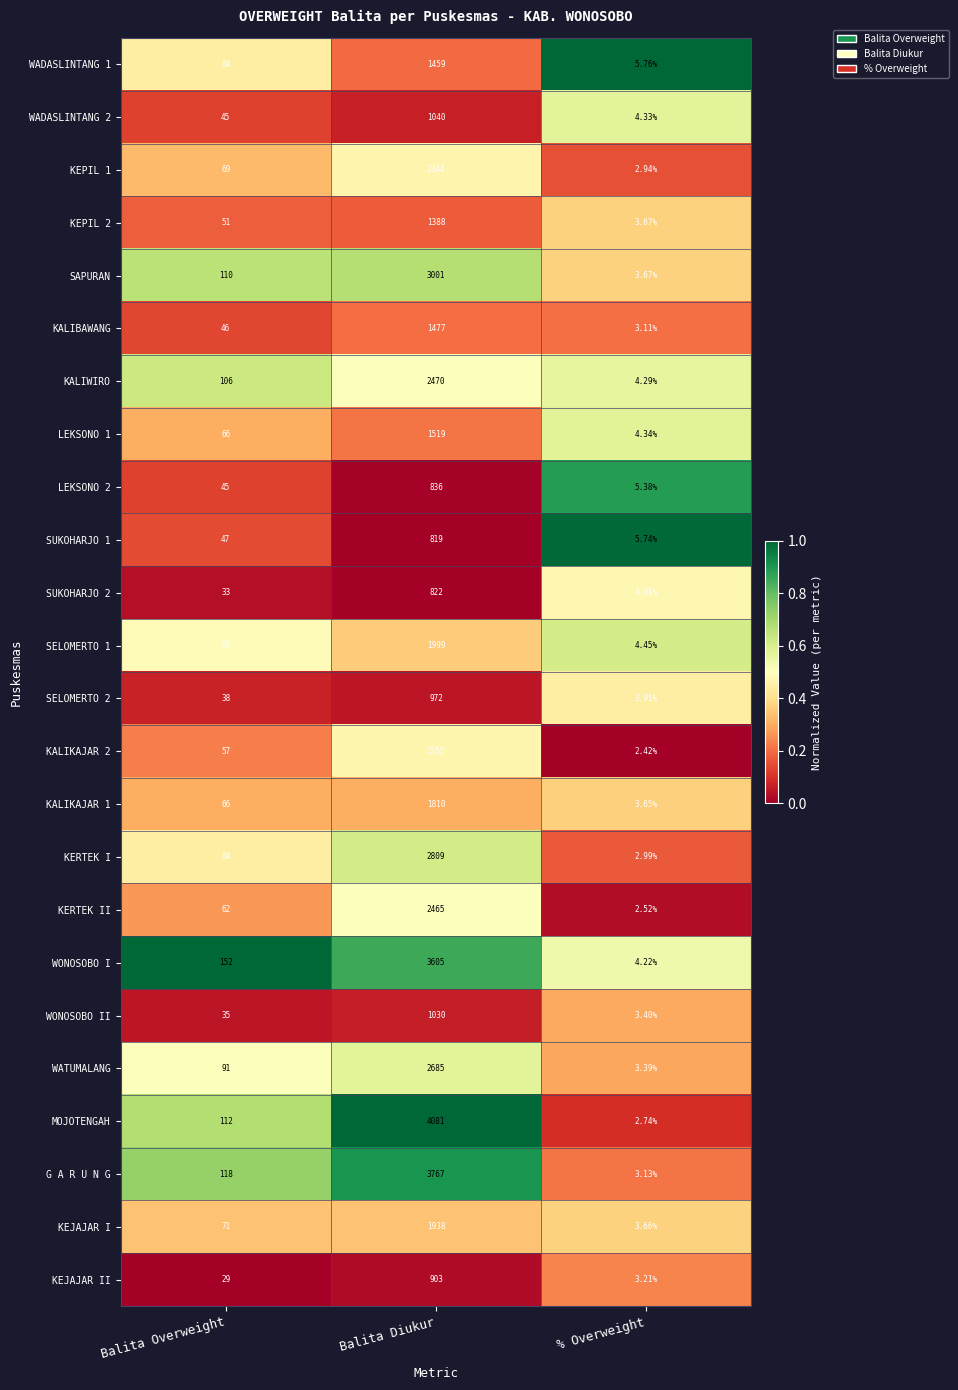

Is the value of SUKOHARJO 1 at % Overweight greater than the value of SAPURAN at Balita Overweight?

No